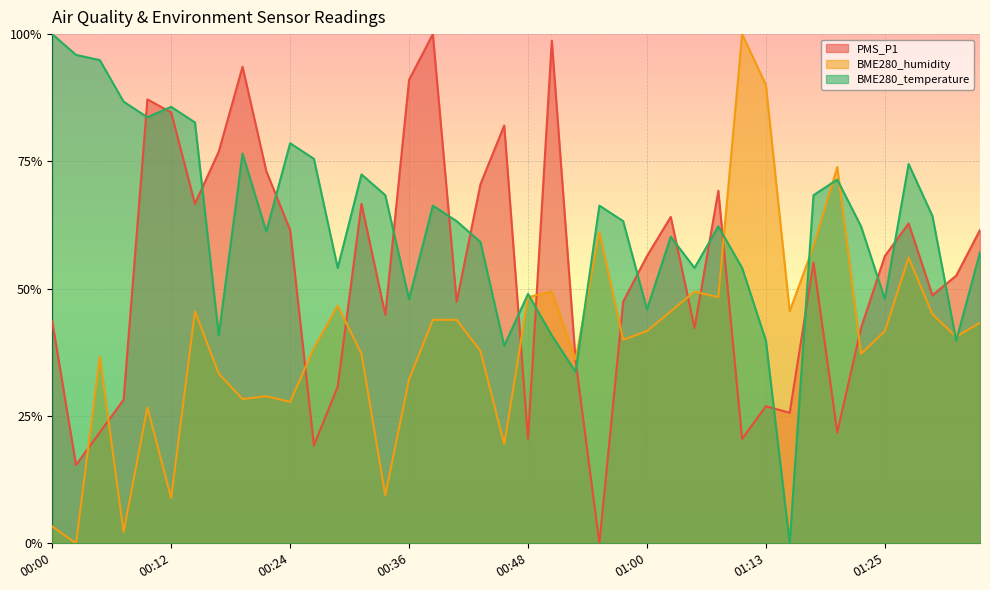

Which series has the largest total across all categories?

BME280_temperature